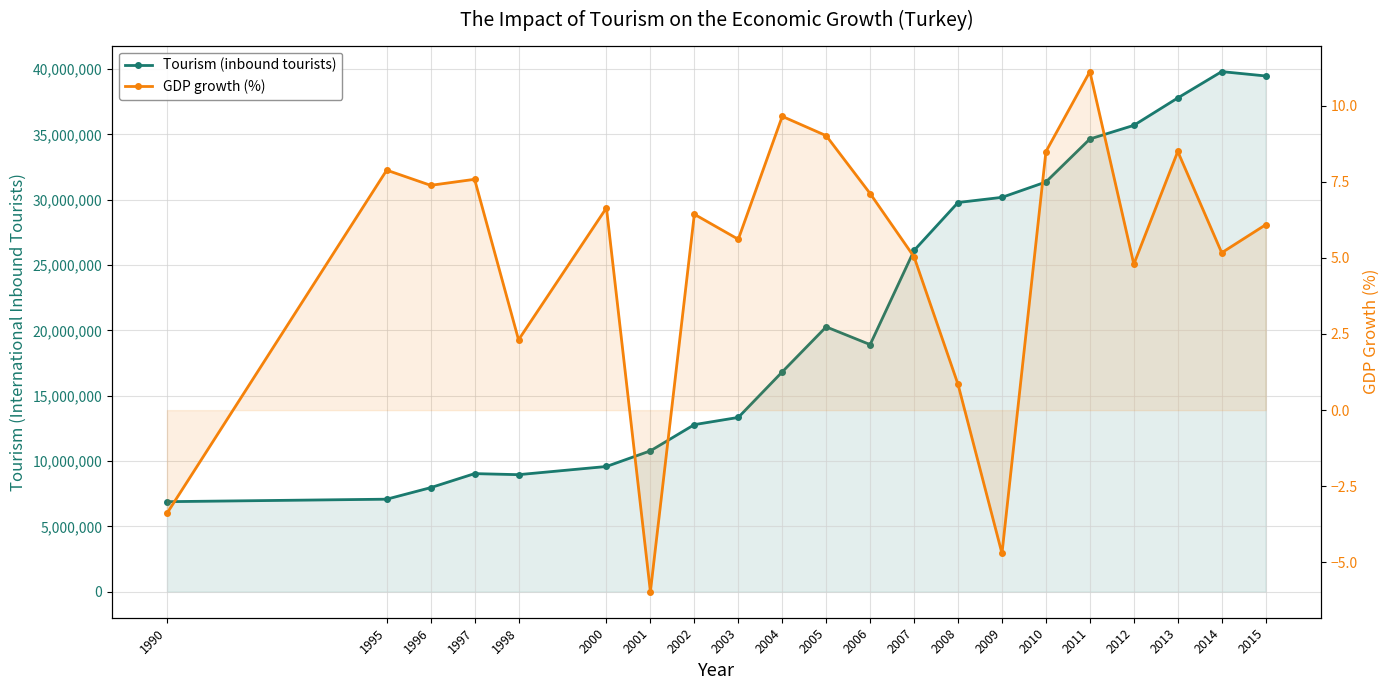

In Tourism (inbound tourists), how many points are lower than both neighbors (excluding endpoints)?

2